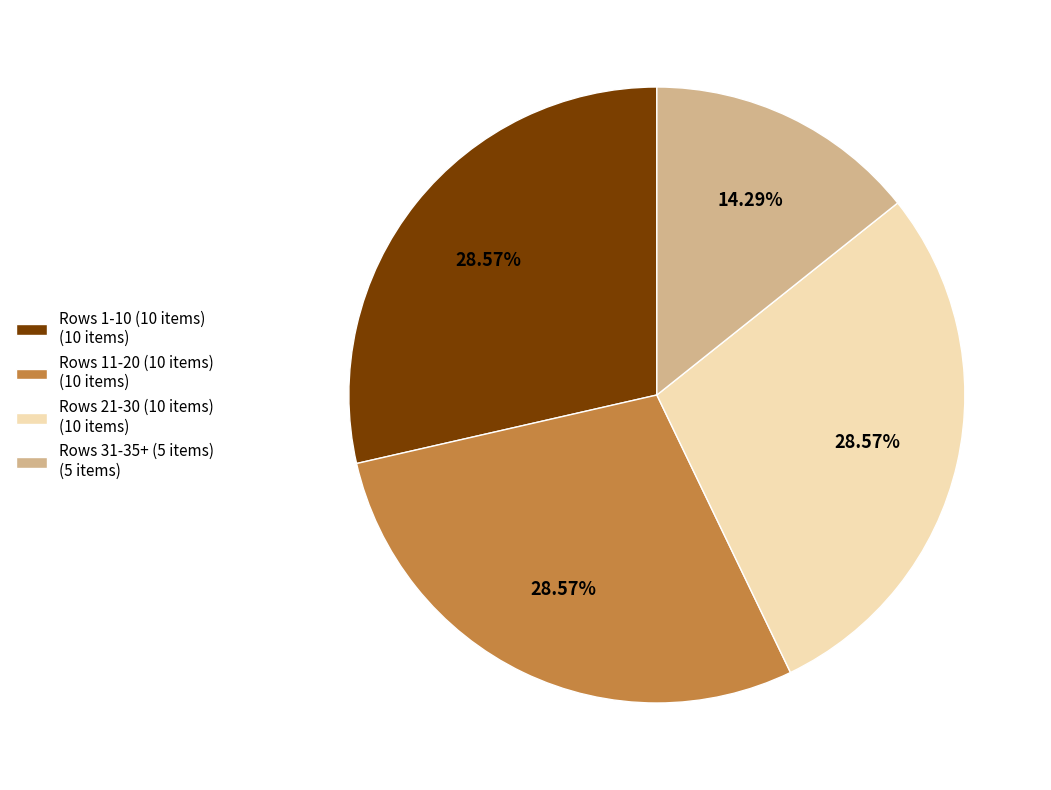

Approximately how many times larger is the value at Rows 21-30 (10 items) (10 items) compared to Rows 31-35+ (5 items) (5 items)?

2.0